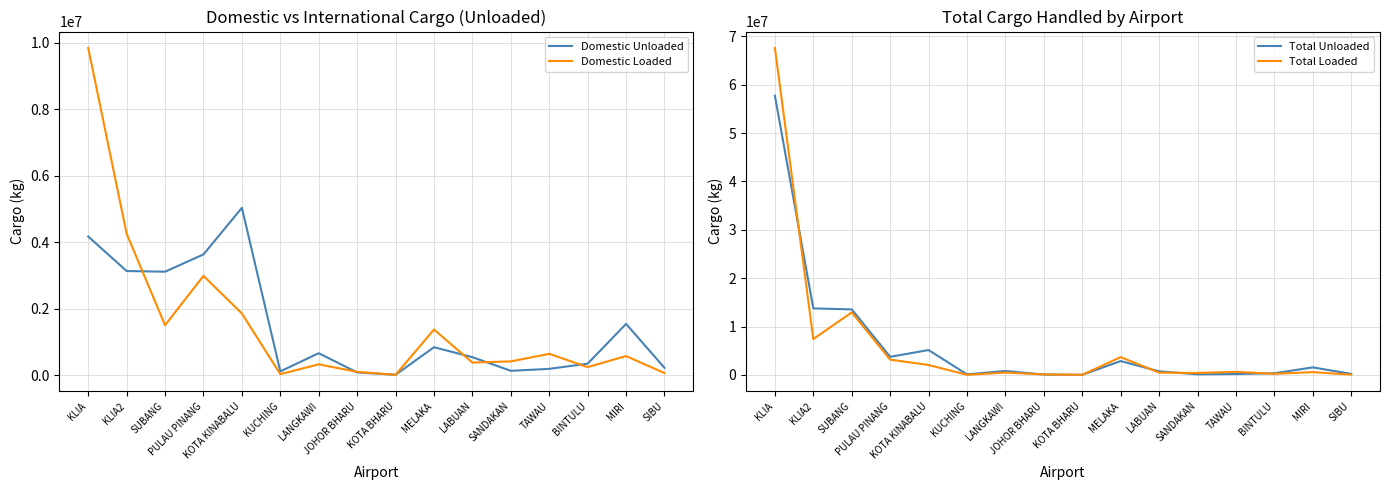

What is the difference between the maximum and second lowest values in the Domestic Loaded series?

9822507